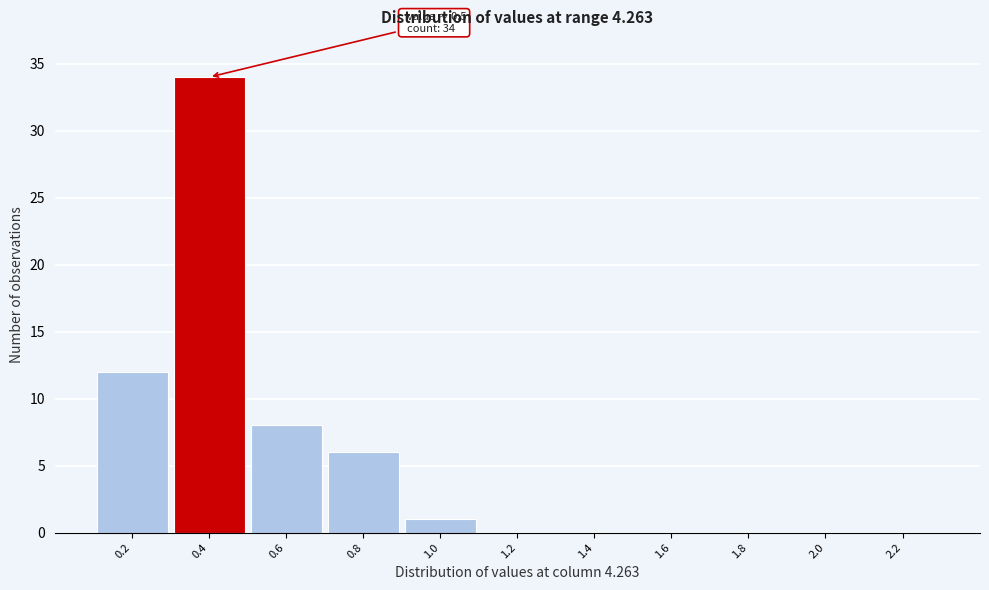

Reading right to left, transcribe all the data shown in this chart.

2.2=0	2.0=0	1.8=0	1.6=0	1.4=0	1.2=0	1.0=1	0.8=6	0.6=8	0.4=34	0.2=12